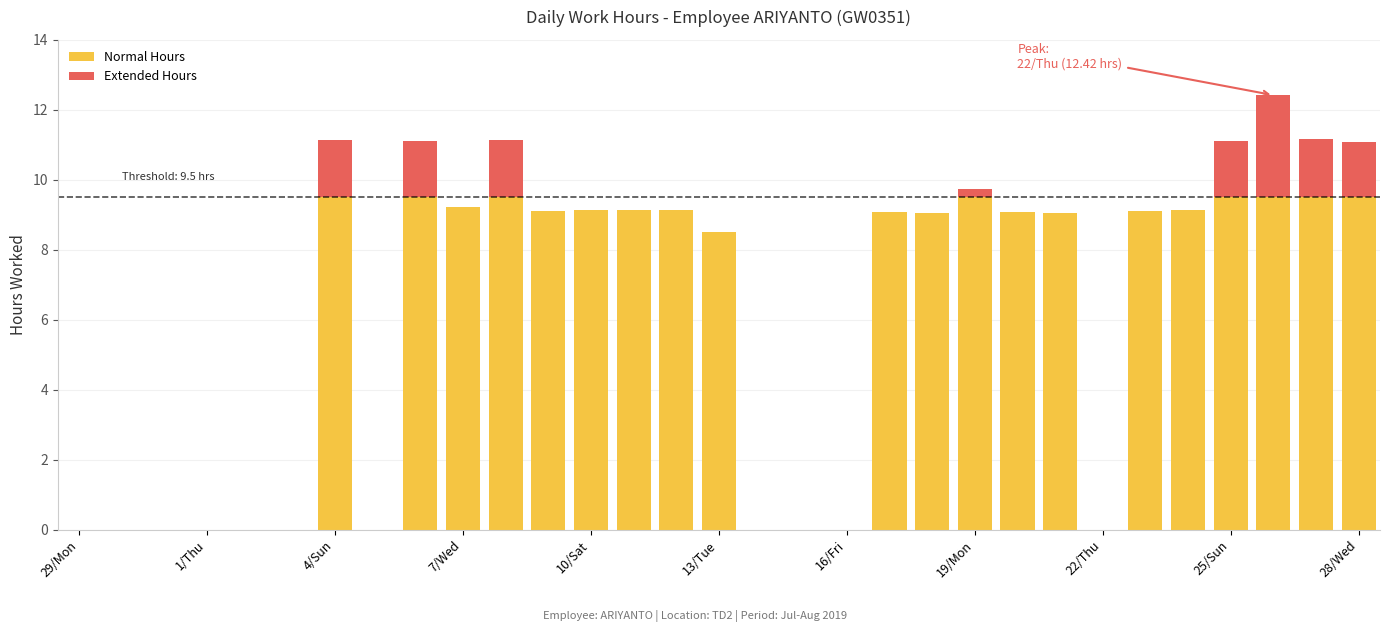

The value of Normal Hours at 1/Thu is -6.1. True or false?

False